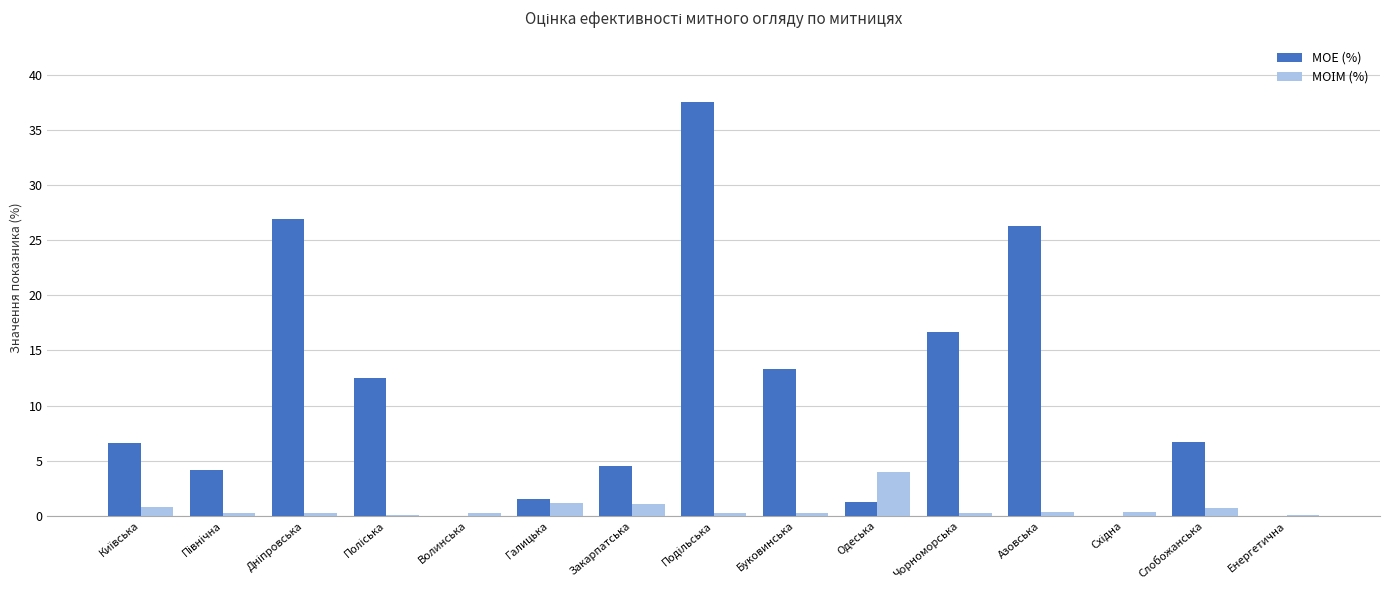

What is the sum of all МОЕ (%) values?

157.9